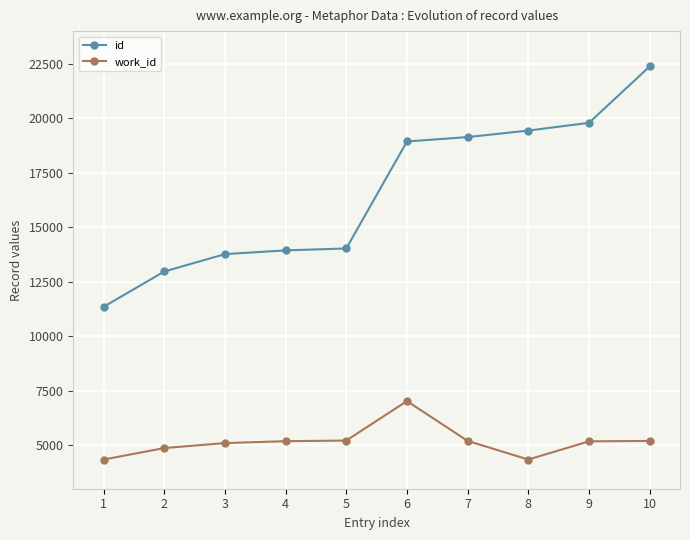

What is the difference between the highest and lowest values at 4?

8757